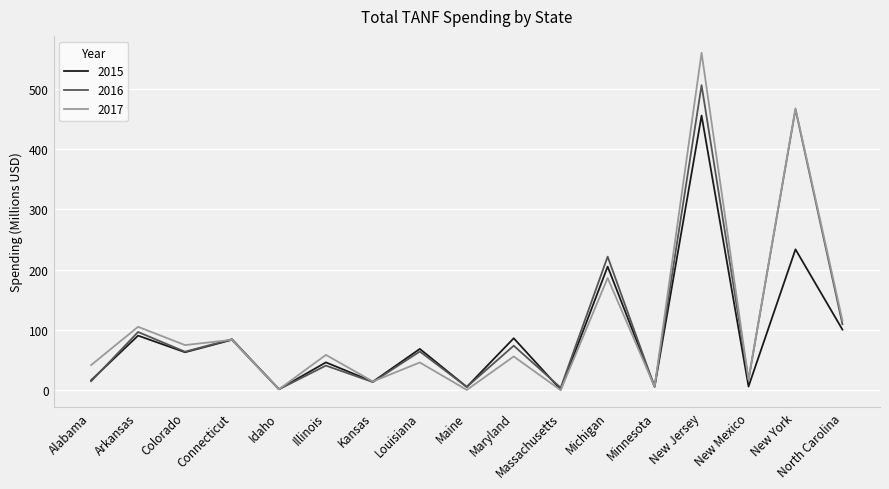

What is the spread (max minus min) of values at Michigan?

35.4